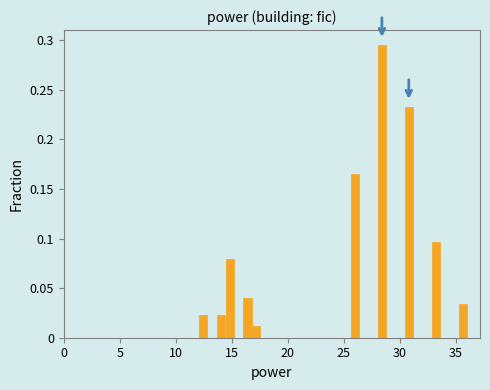

Read against the x-axis, roughly where is the centre of the tallest bar?

28.5